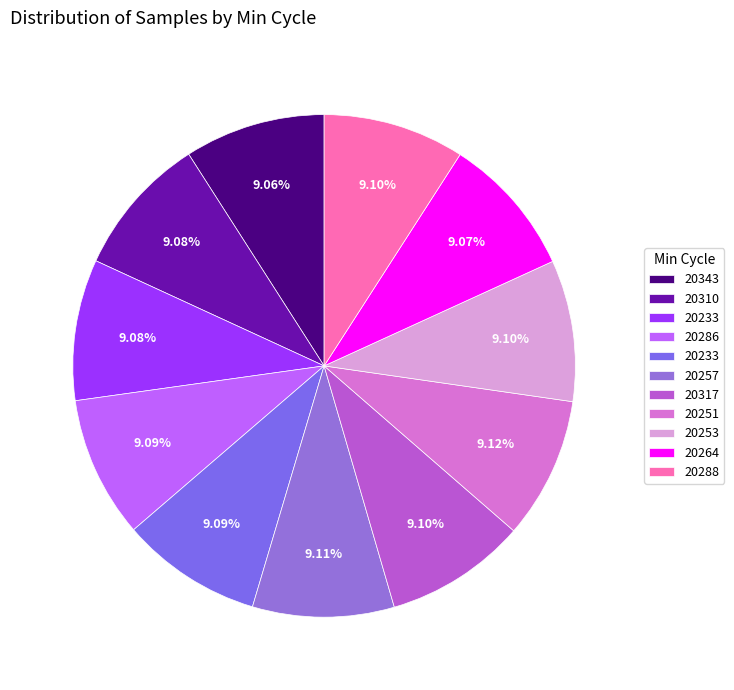

How many slices are in this pie chart?

11